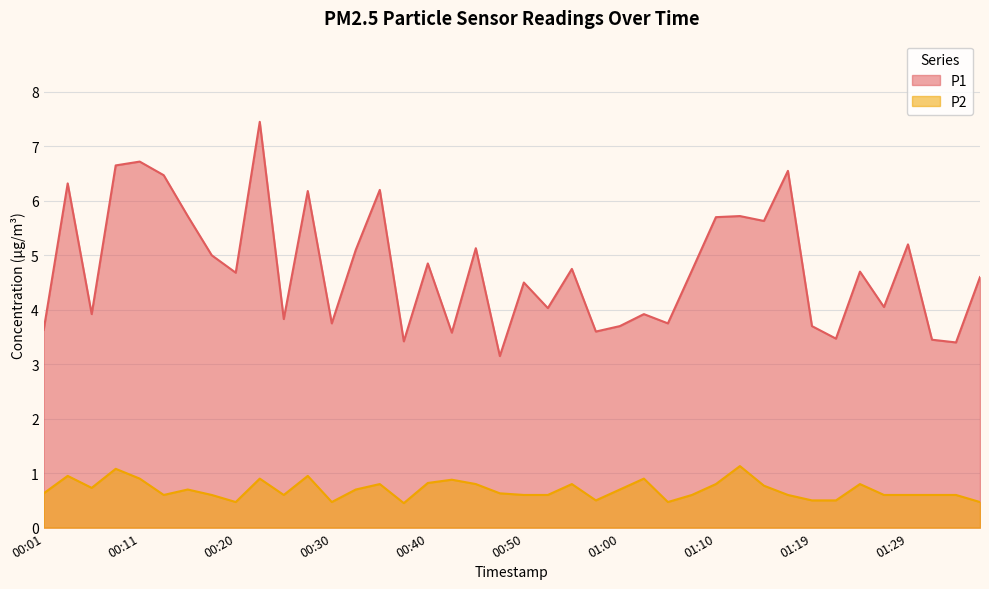

What is the greatest value displayed?

7.5